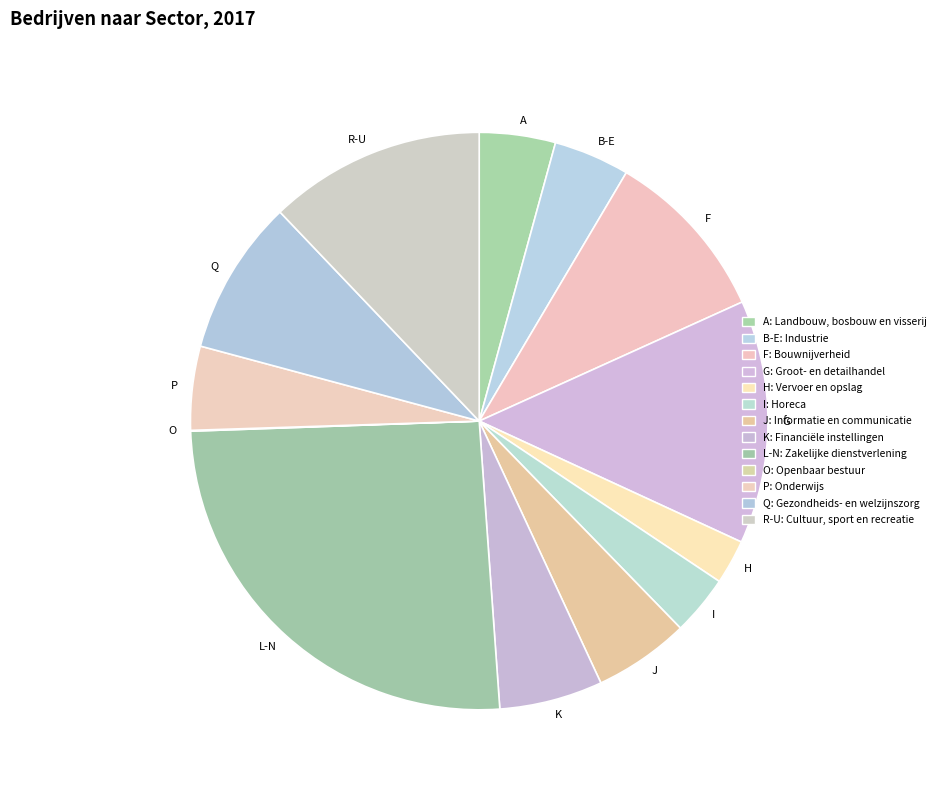

Approximately how many times larger is the value at B-E compared to F?

0.4